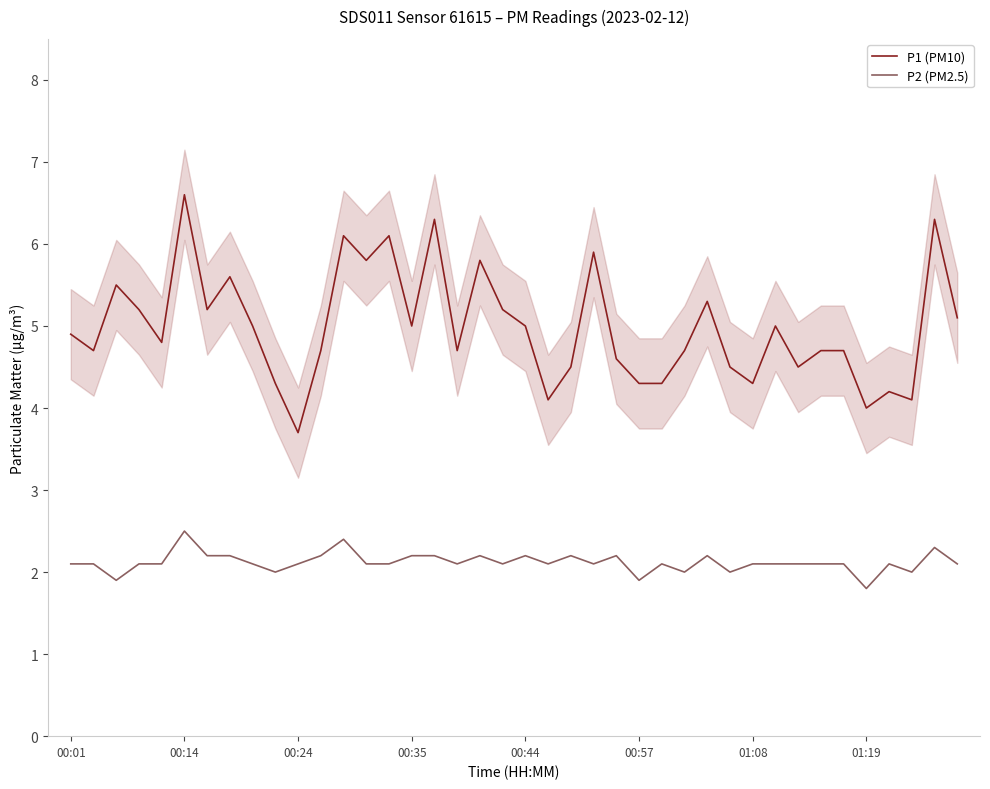

What is the lowest value of the P1 (PM10) series?

3.7